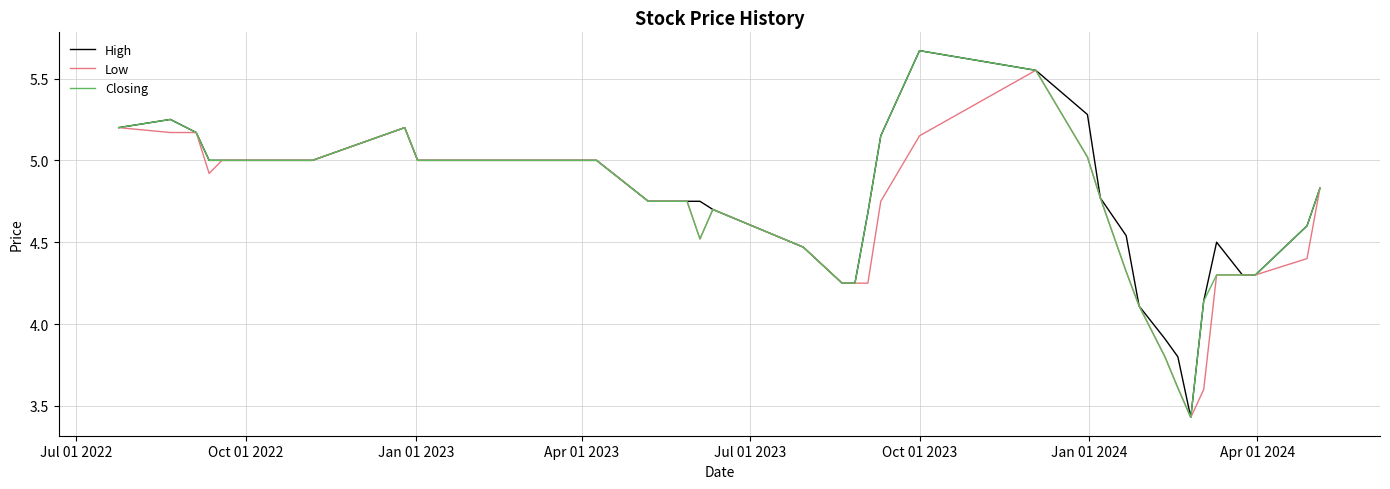

At which category does the chart reach its peak across all series?

Oct 01 2023